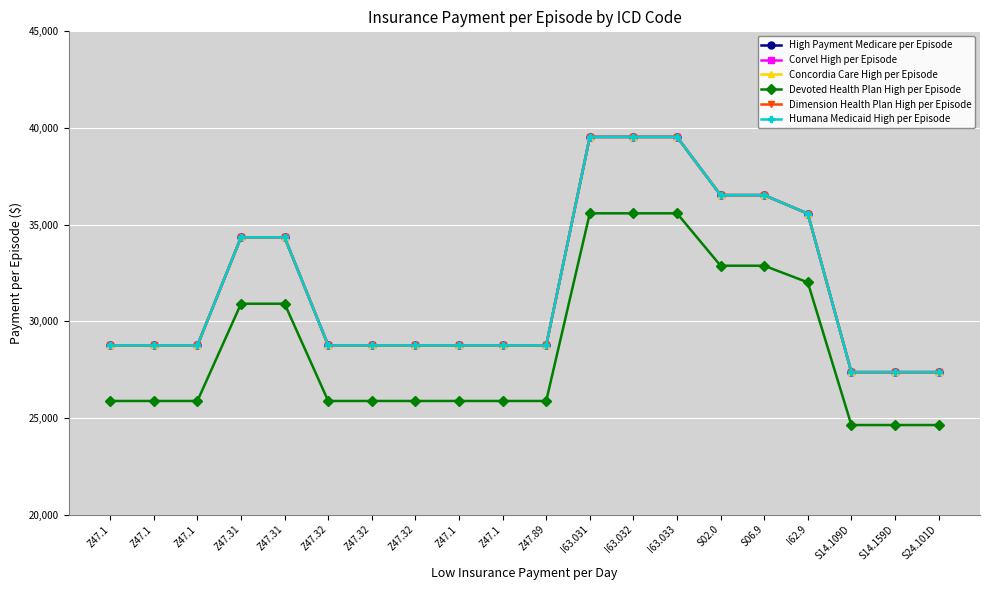

True or false: Corvel High per Episode and Concordia Care High per Episode intersect in this chart.

False